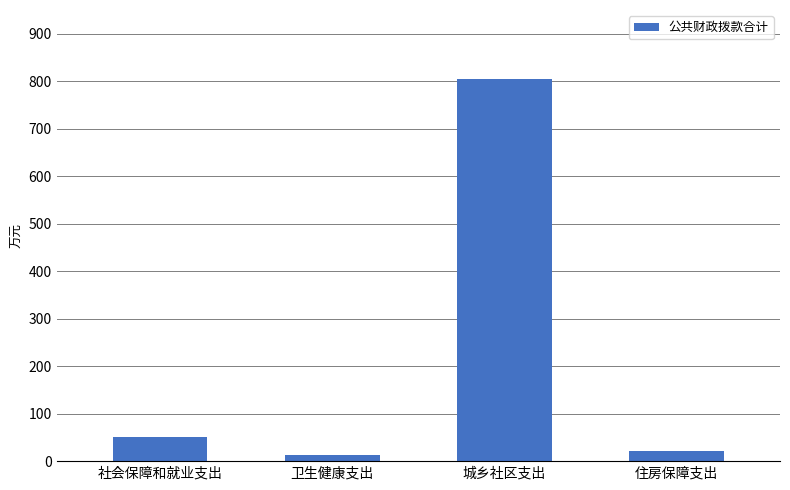

Does the chart contain any negative values?

No